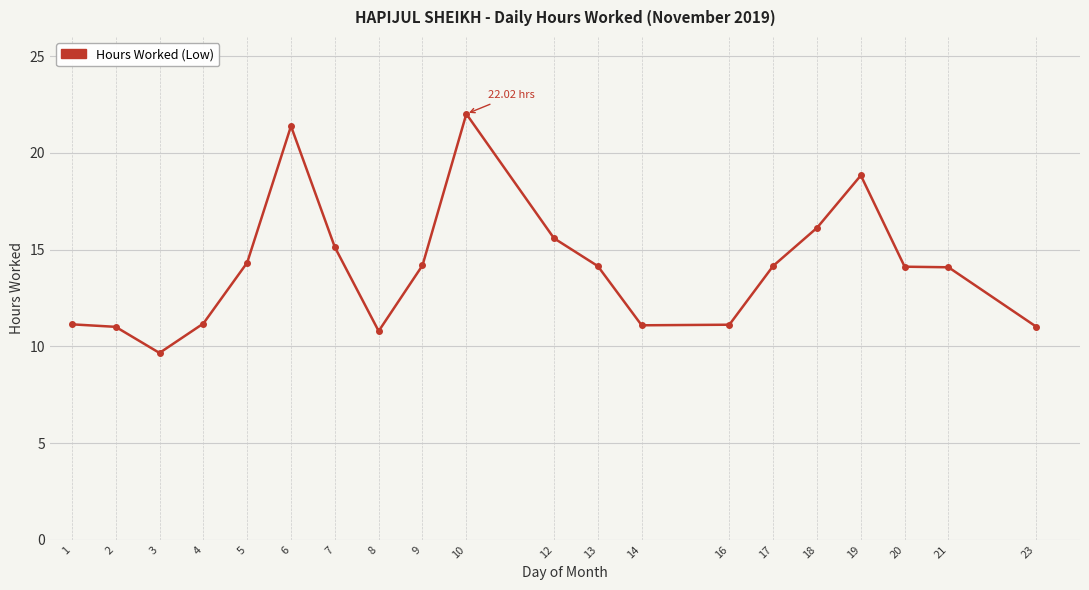

Does the chart have visible grid lines?

Yes